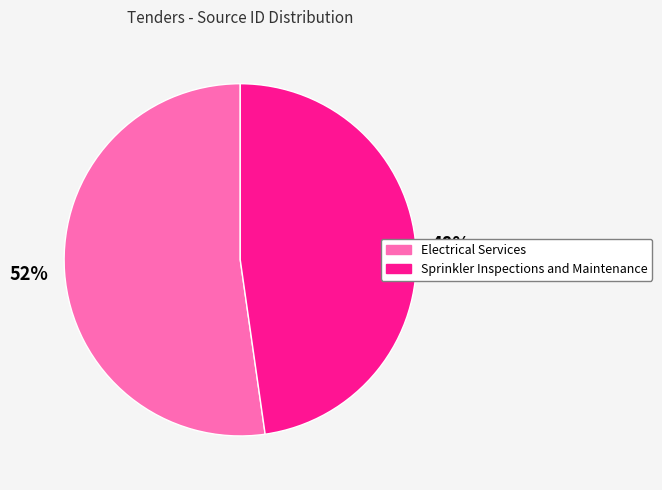

What is the ratio of the value at Sprinkler Inspections and Maintenance to the value at Electrical Services?

0.9